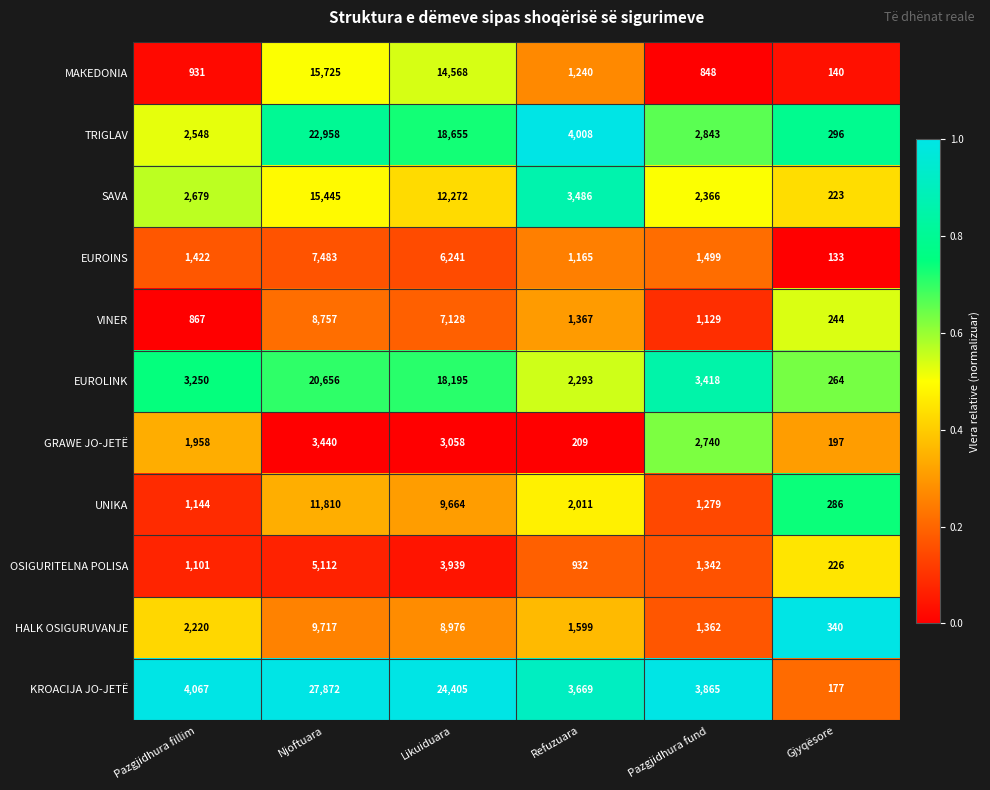

Between Pazgjidhura fillim and Likuiduara, which series saw the biggest shift?

KROACIJA JO-JETË